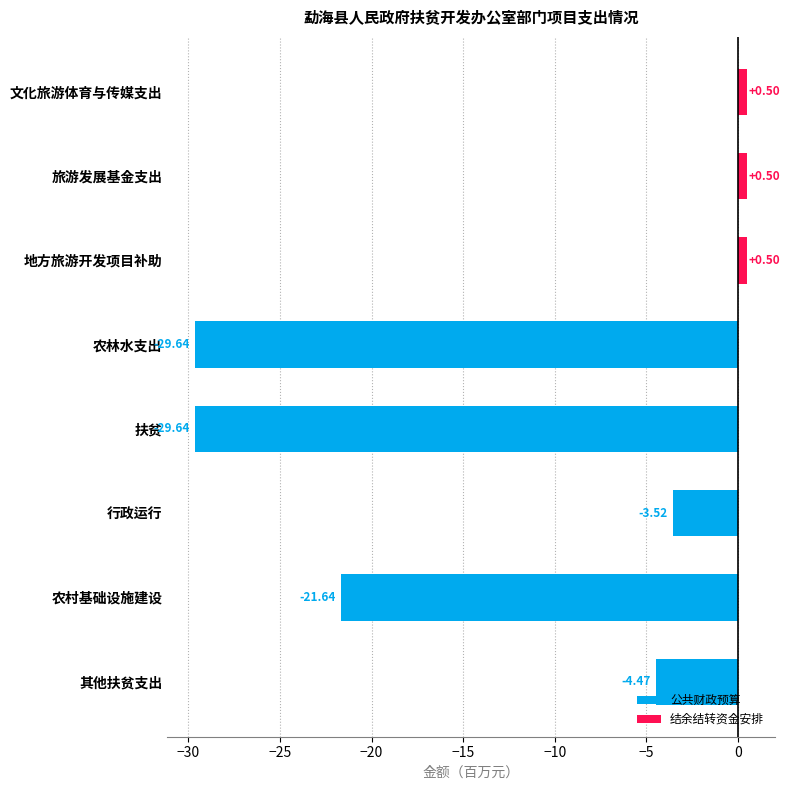

How many distinct data groups are displayed?

2